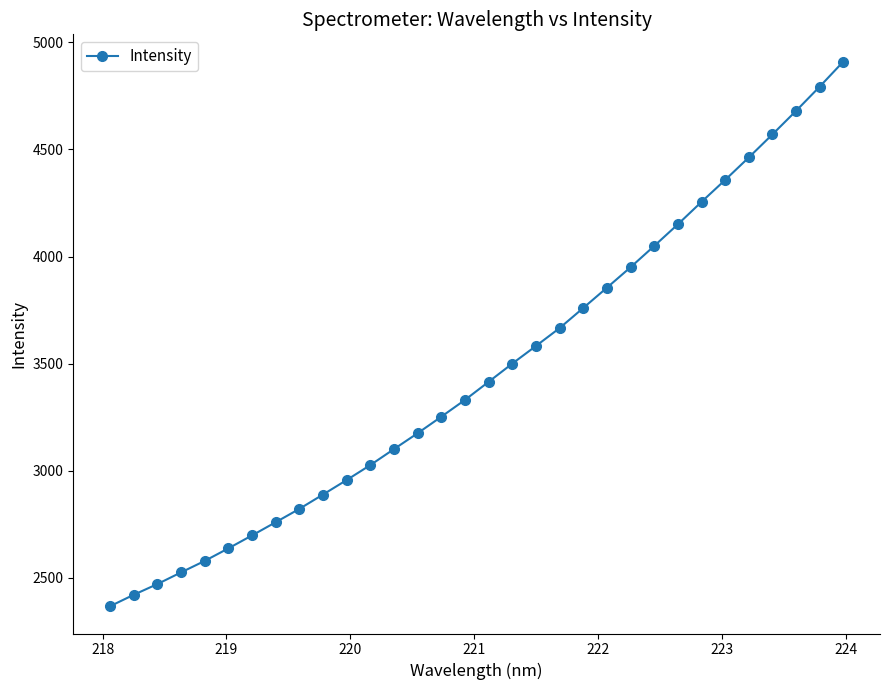

What is the value of the 2nd point from the left?

2421.0